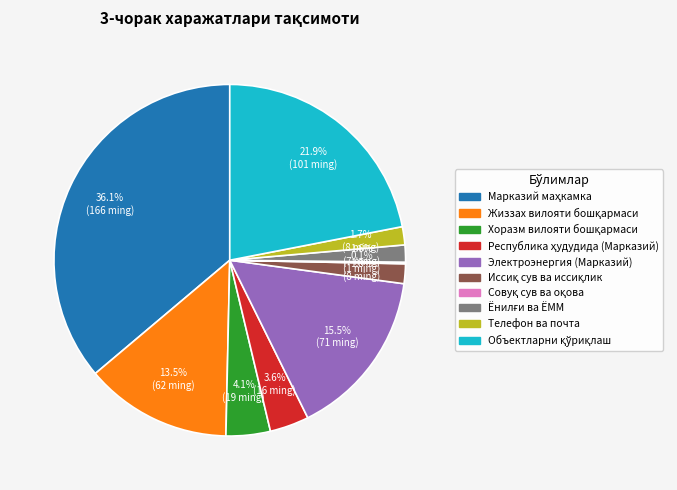

Is there any slice that represents more than half of the pie?

No